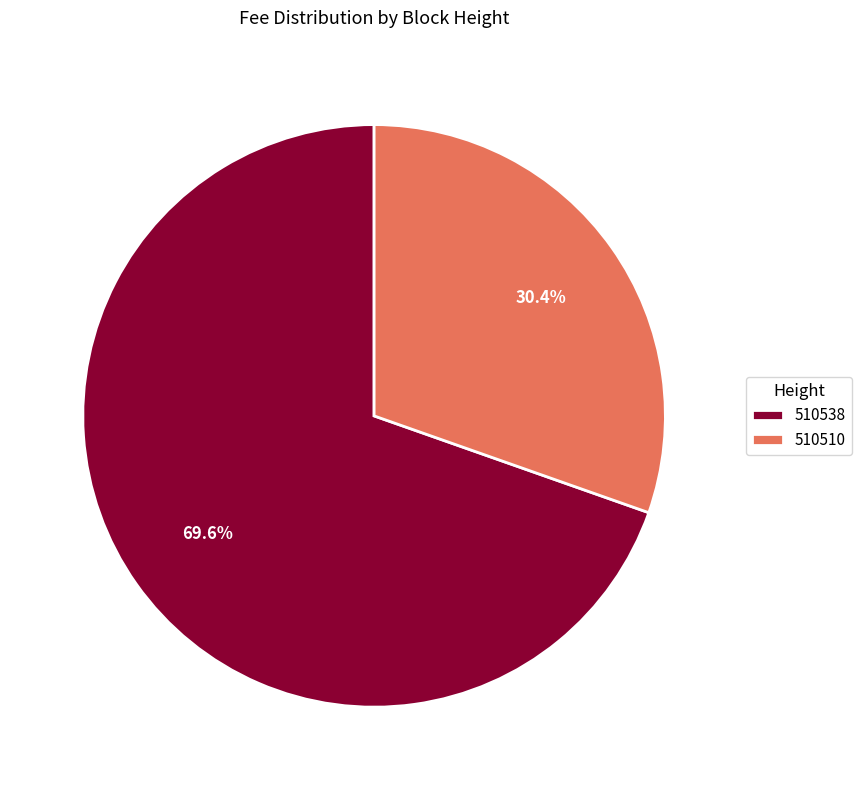

Approximately how many times larger is the value at 510510 compared to 510538?

0.4